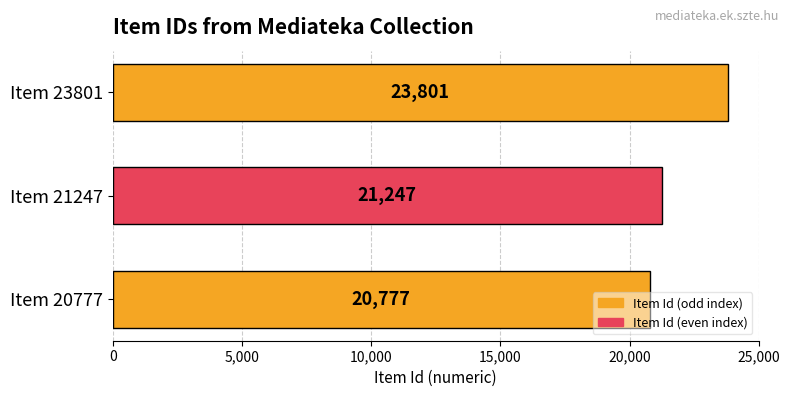

Is it true that the value at Item 23801 is 23801?

True